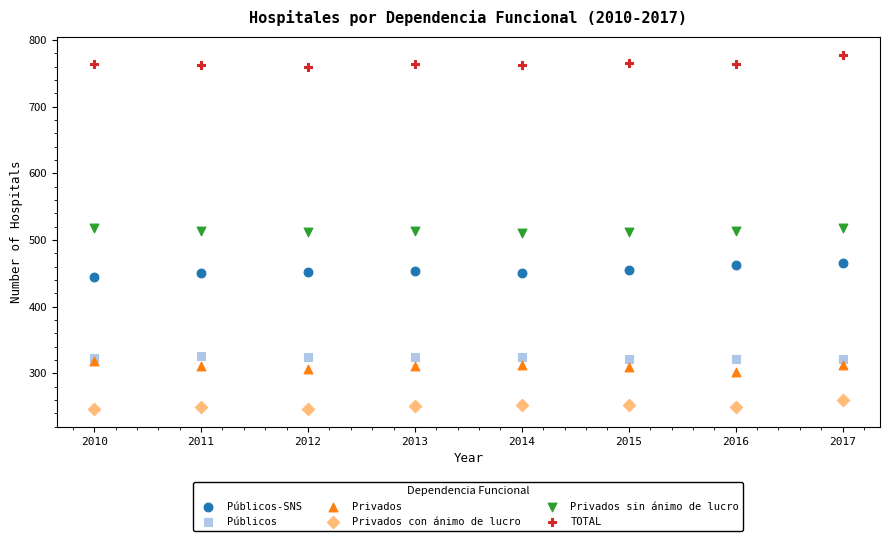

What are all the series names shown in the legend?

Públicos-SNS, Públicos, Privados, Privados con ánimo de lucro, Privados sin ánimo de lucro, TOTAL